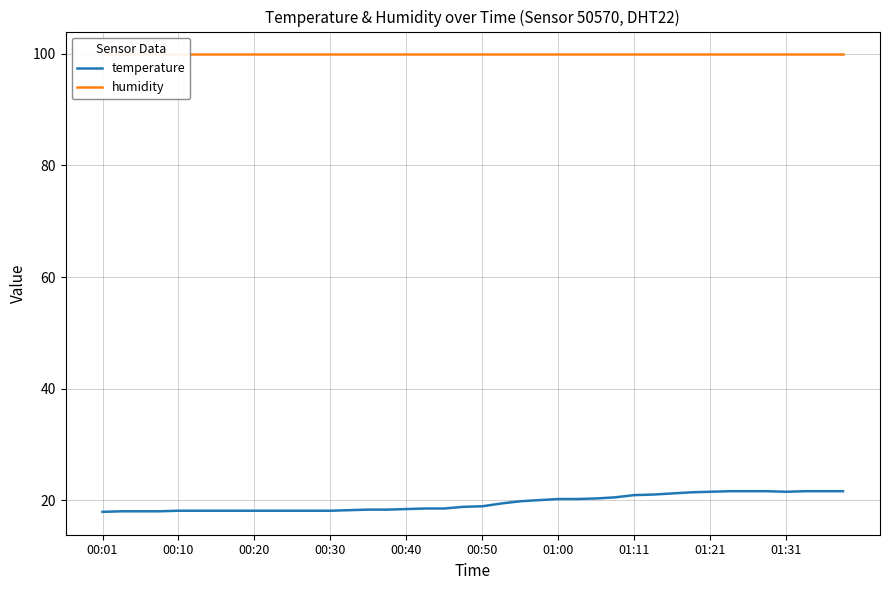

The temperature series shows 11.9 at 23. True or false?

False